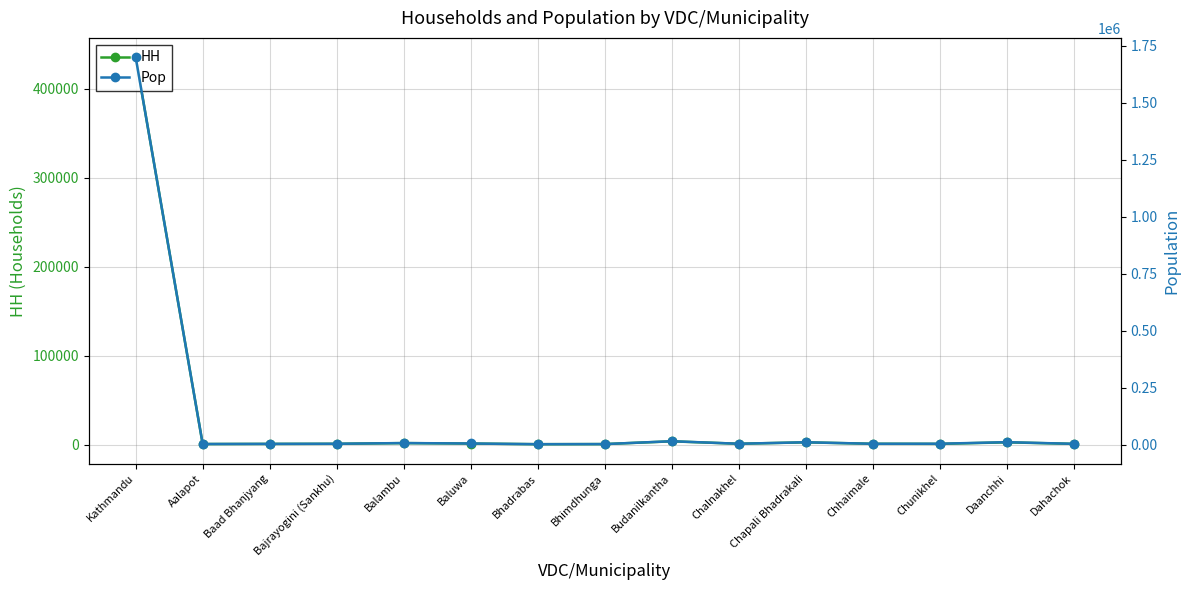

At Chhaimale, list the series in order from largest to smallest.

Pop, HH